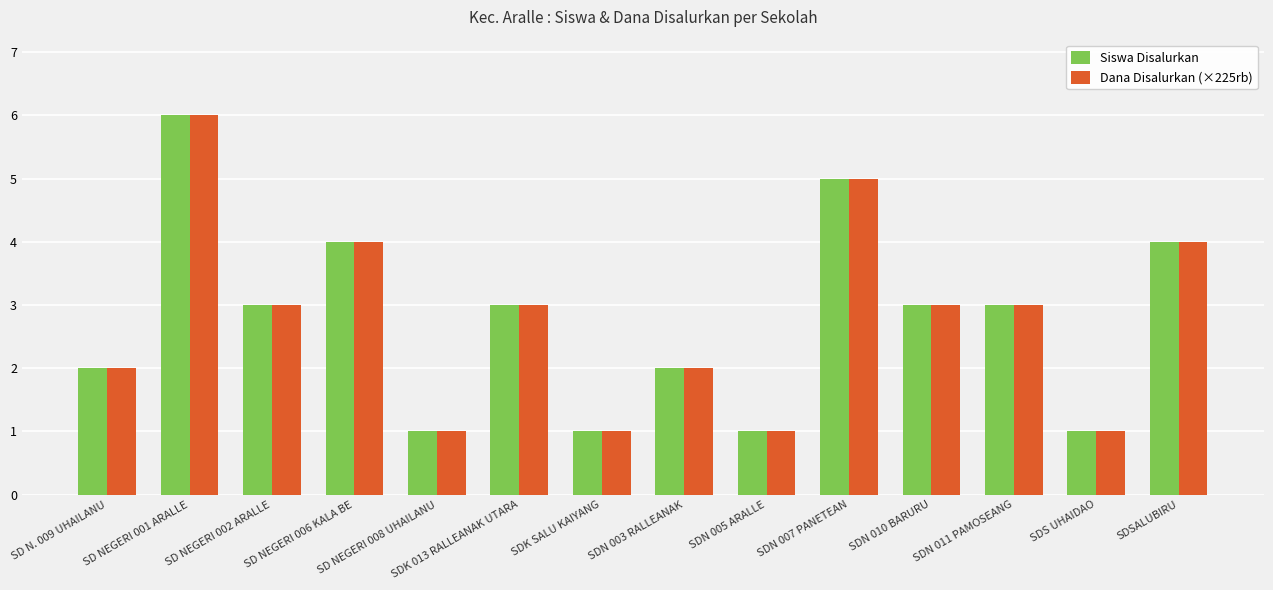

What is the lowest value of the Siswa Disalurkan series?

1